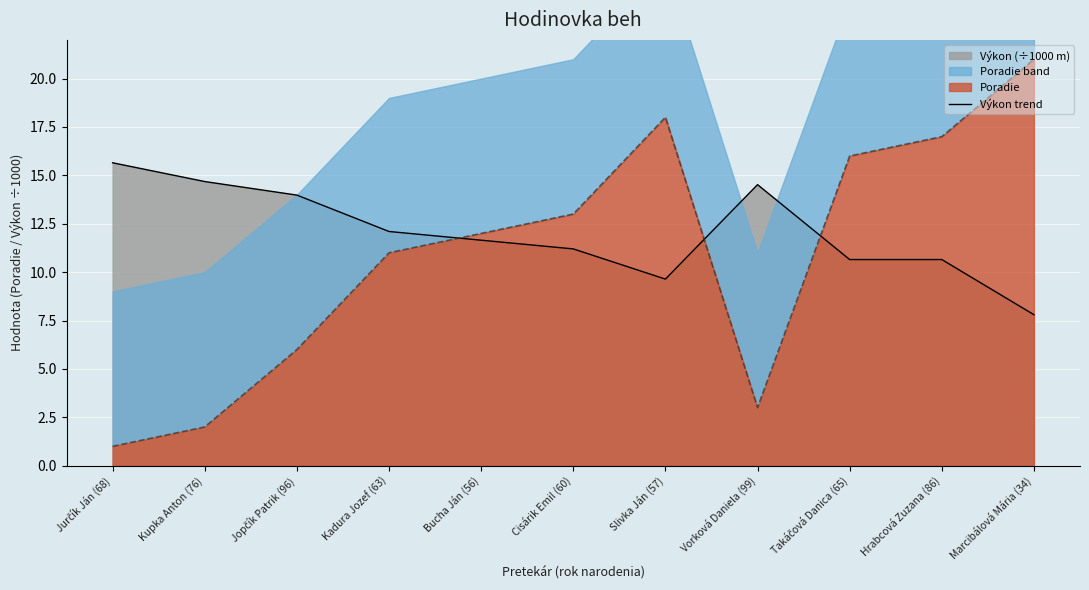

Reading left to right, extract all data points from this chart.

Jurčík Ján (68)=15.7	Kupka Anton (76)=14.7	Jopčík Patrik (96)=14.0	Kadura Jozef (63)=12.1	Bucha Ján (56)=11.7	Cisárik Emil (60)=11.2	Slivka Ján (57)=9.6	Vorková Daniela (99)=14.5	Takáčová Danica (65)=10.7	Hrabcová Zuzana (86)=10.7	Marcibálová Mária (34)=7.8